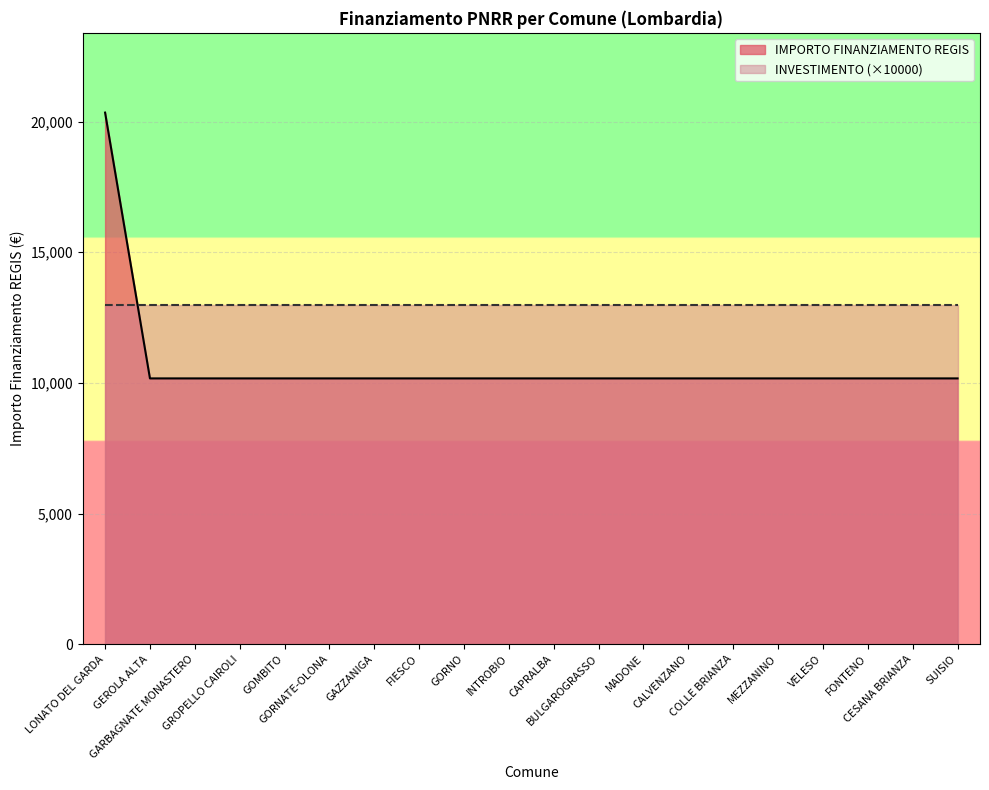

What is the maximum value shown in the chart?

20344